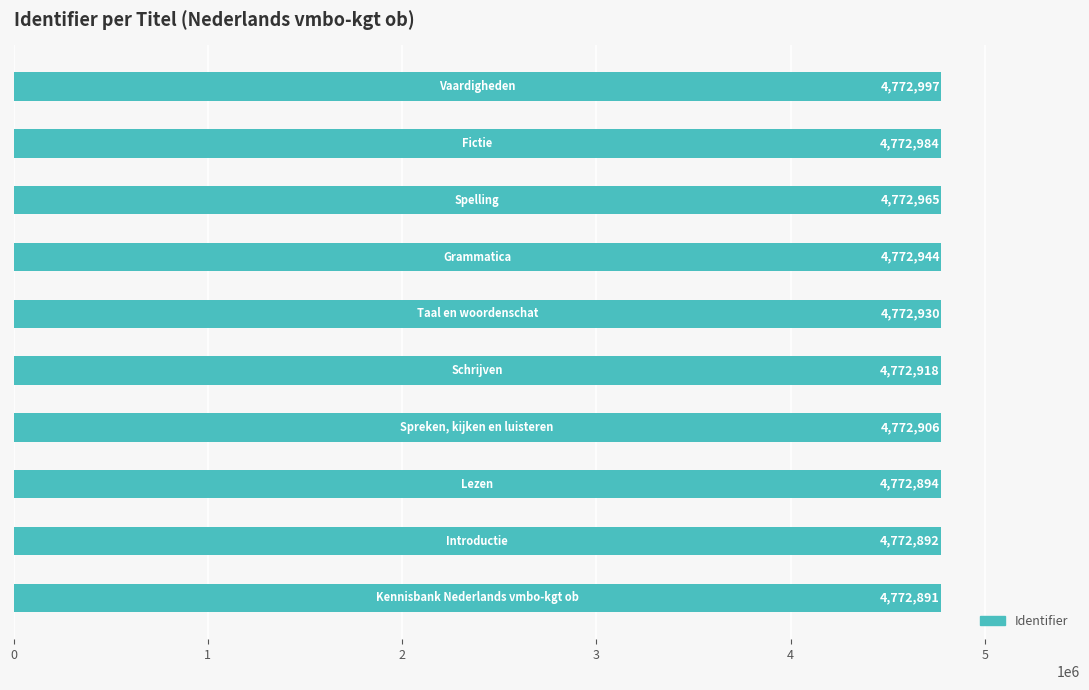

What is the difference between the second highest and minimum values?

93